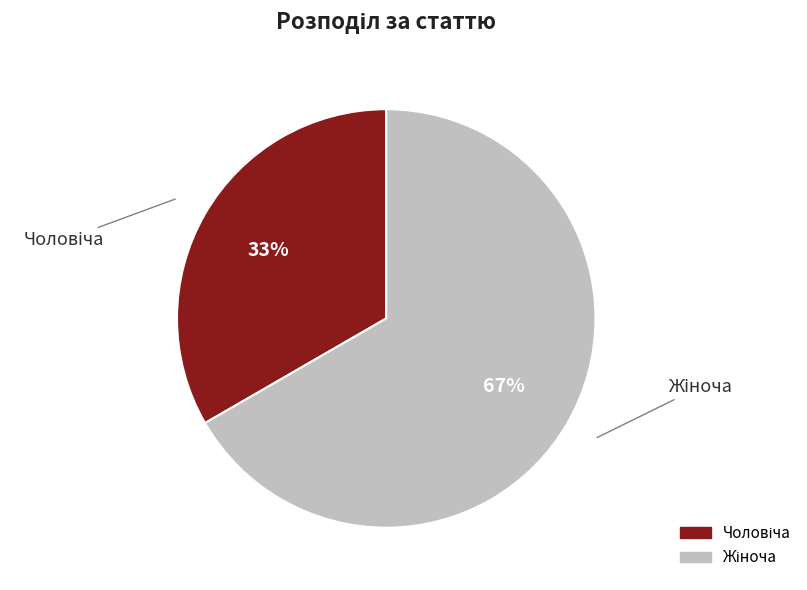

How many segments does this pie chart have?

2